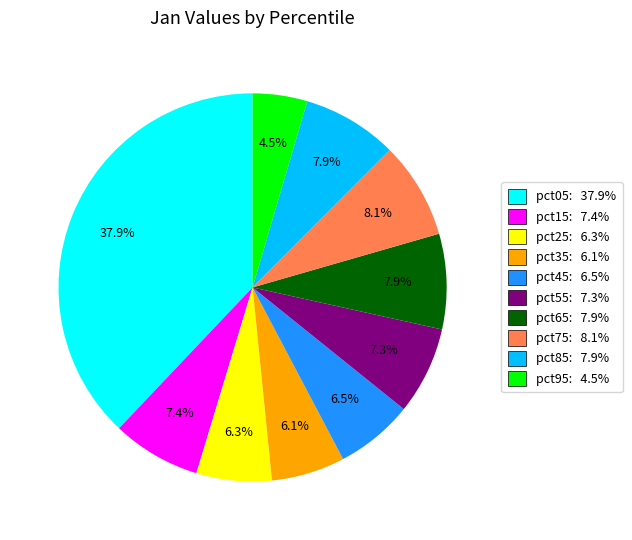

How many slices are in this pie chart?

10